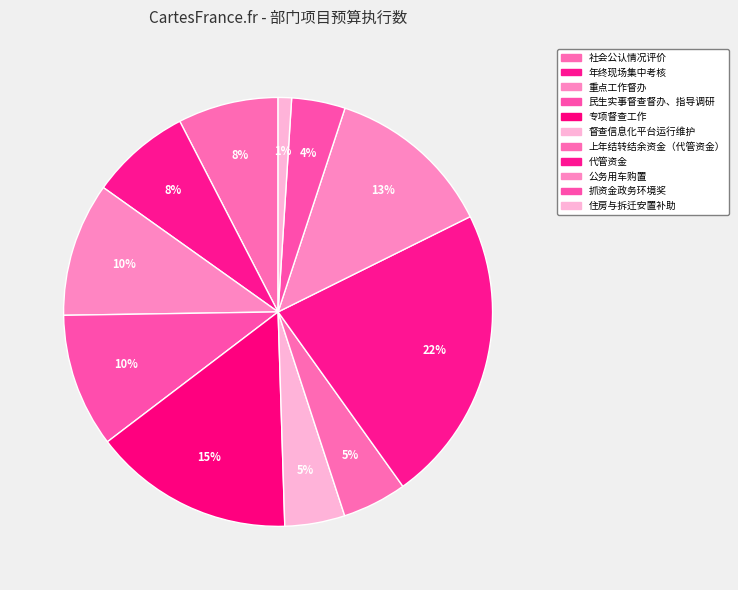

The 上年结转结余资金（代管资金） slice represents 1% of the pie. True or false?

False